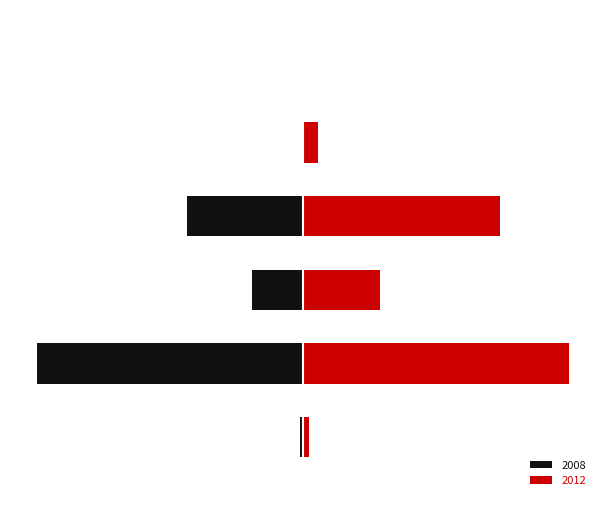

Reading left to right, extract all data points from this chart.

2008: -1.3	-100.0	-19.2	-43.6	0.0	0.0
2012: 2.3	100.0	28.9	73.9	5.7	-0.3